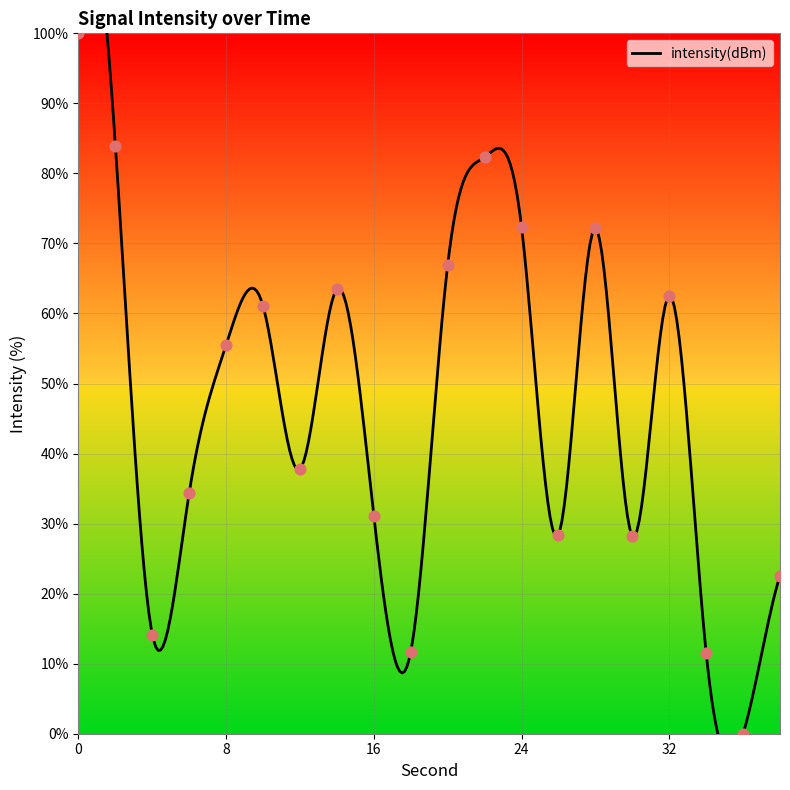

Which has a higher value, 26 or 18?

26